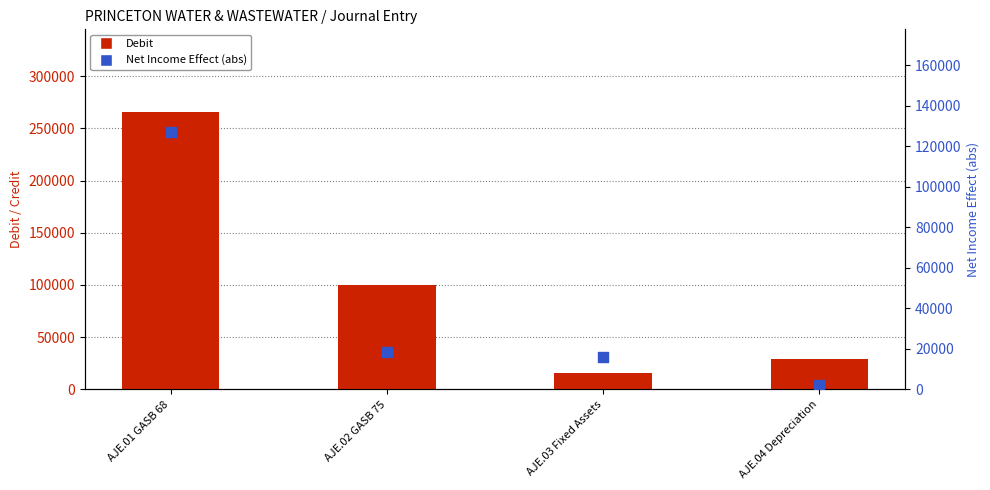

Which series has the largest Y range (max minus min)?

Debit